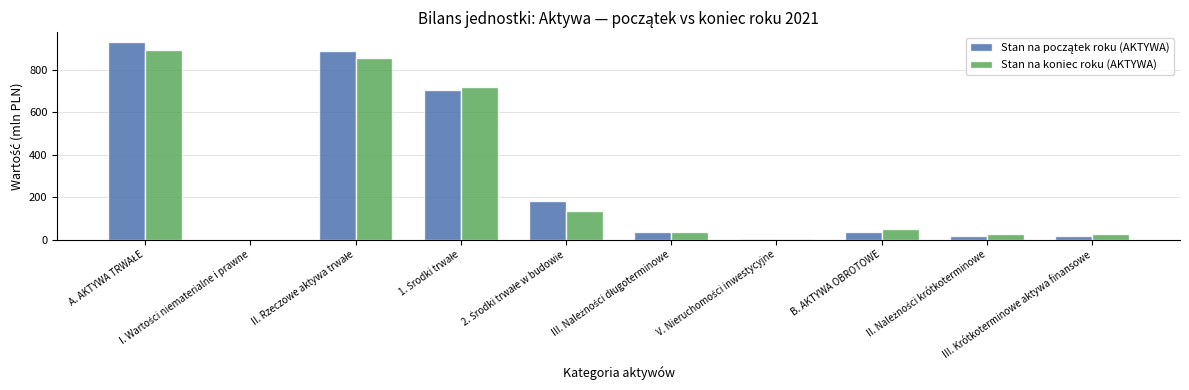

What is the greatest value displayed?

929.4